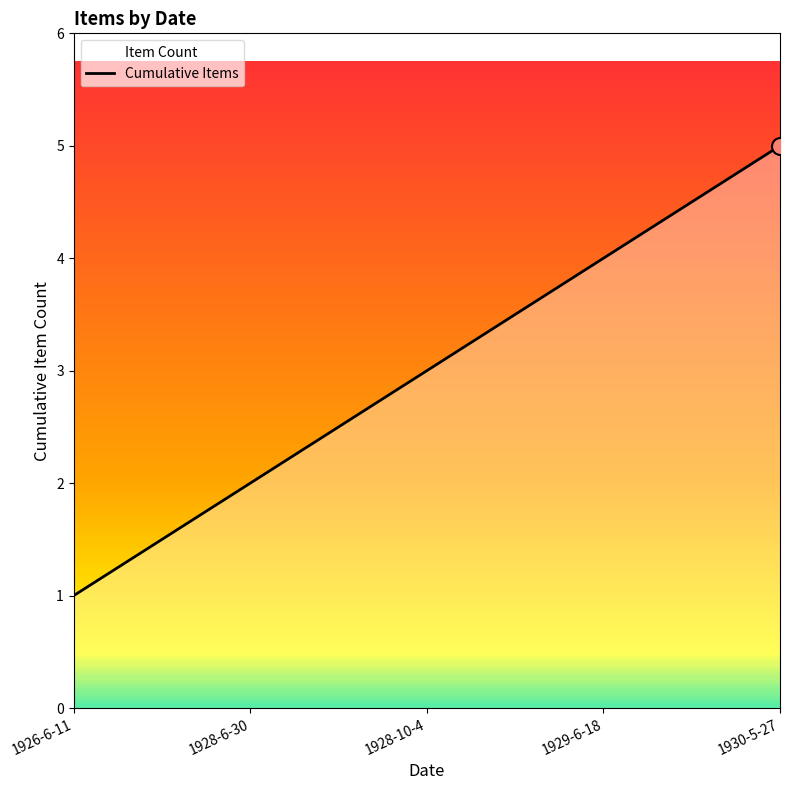

What is the change in value from 1926-6-11 to 1929-6-18?

+3